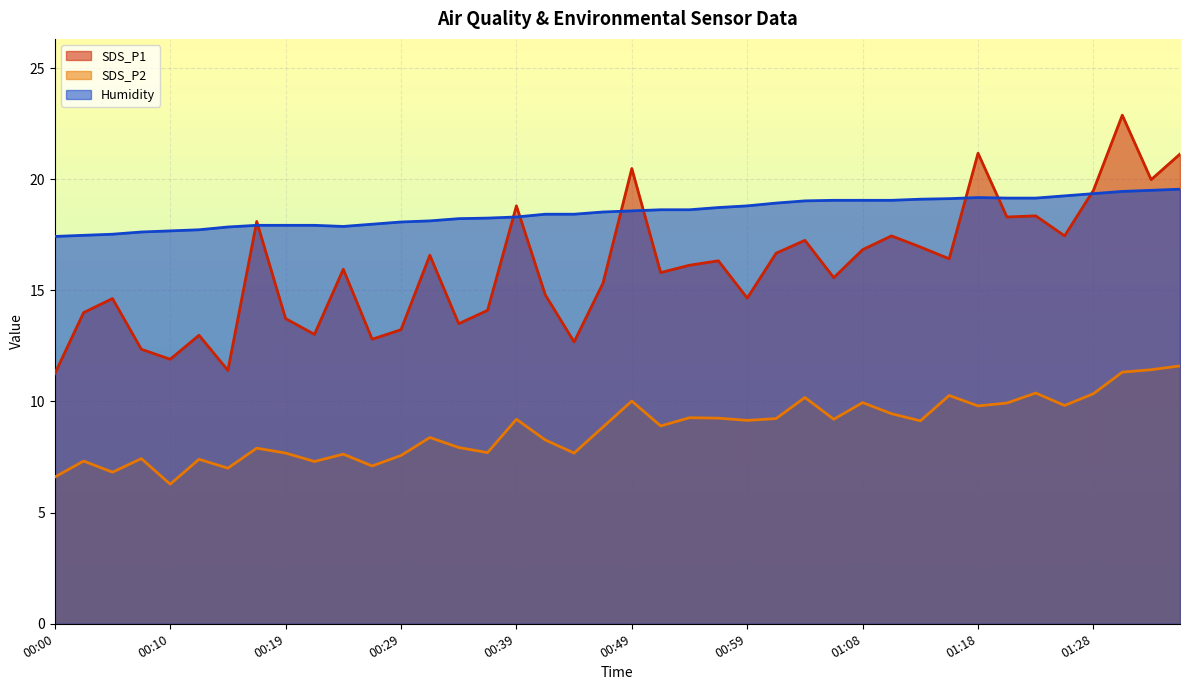

At which category does SDS_P2 reach its first local peak?

00:02